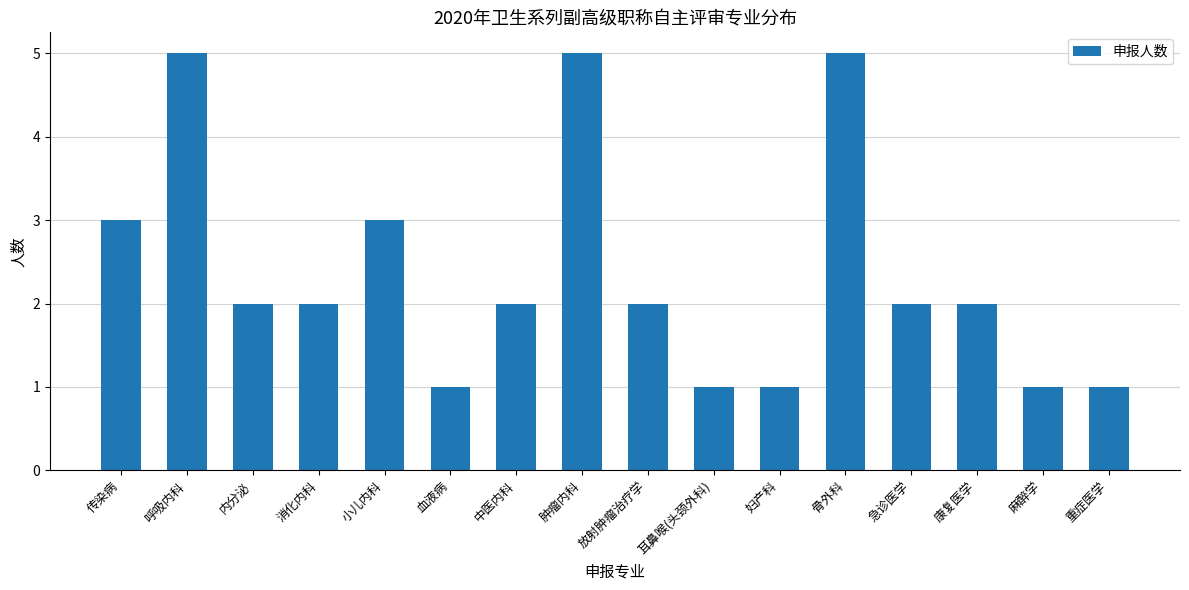

What is the value of the 12th bar from the left?

5